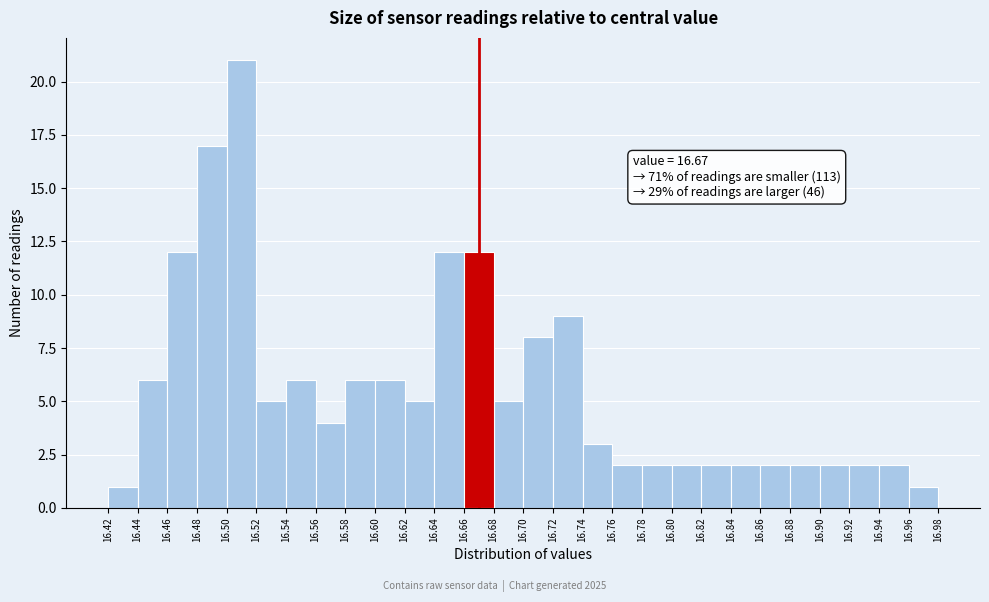

Over which range of the x-axis is the bar tallest?

16.50 to 16.52